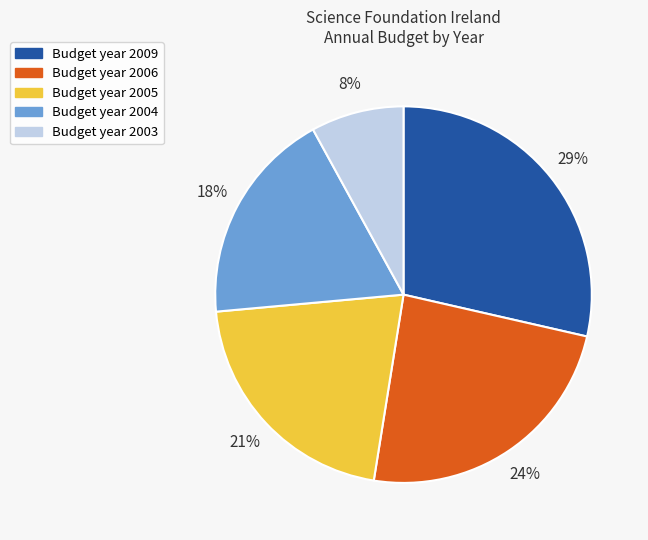

How many slices are in this pie chart?

5